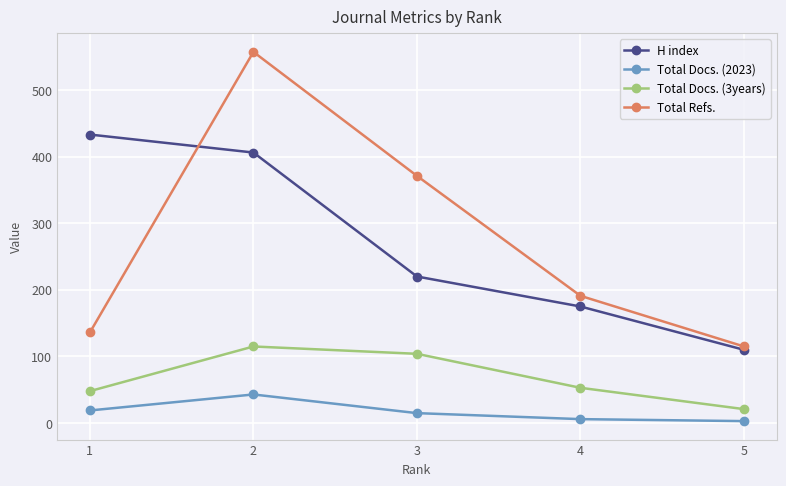

The H index series shows 697 at 2. True or false?

False